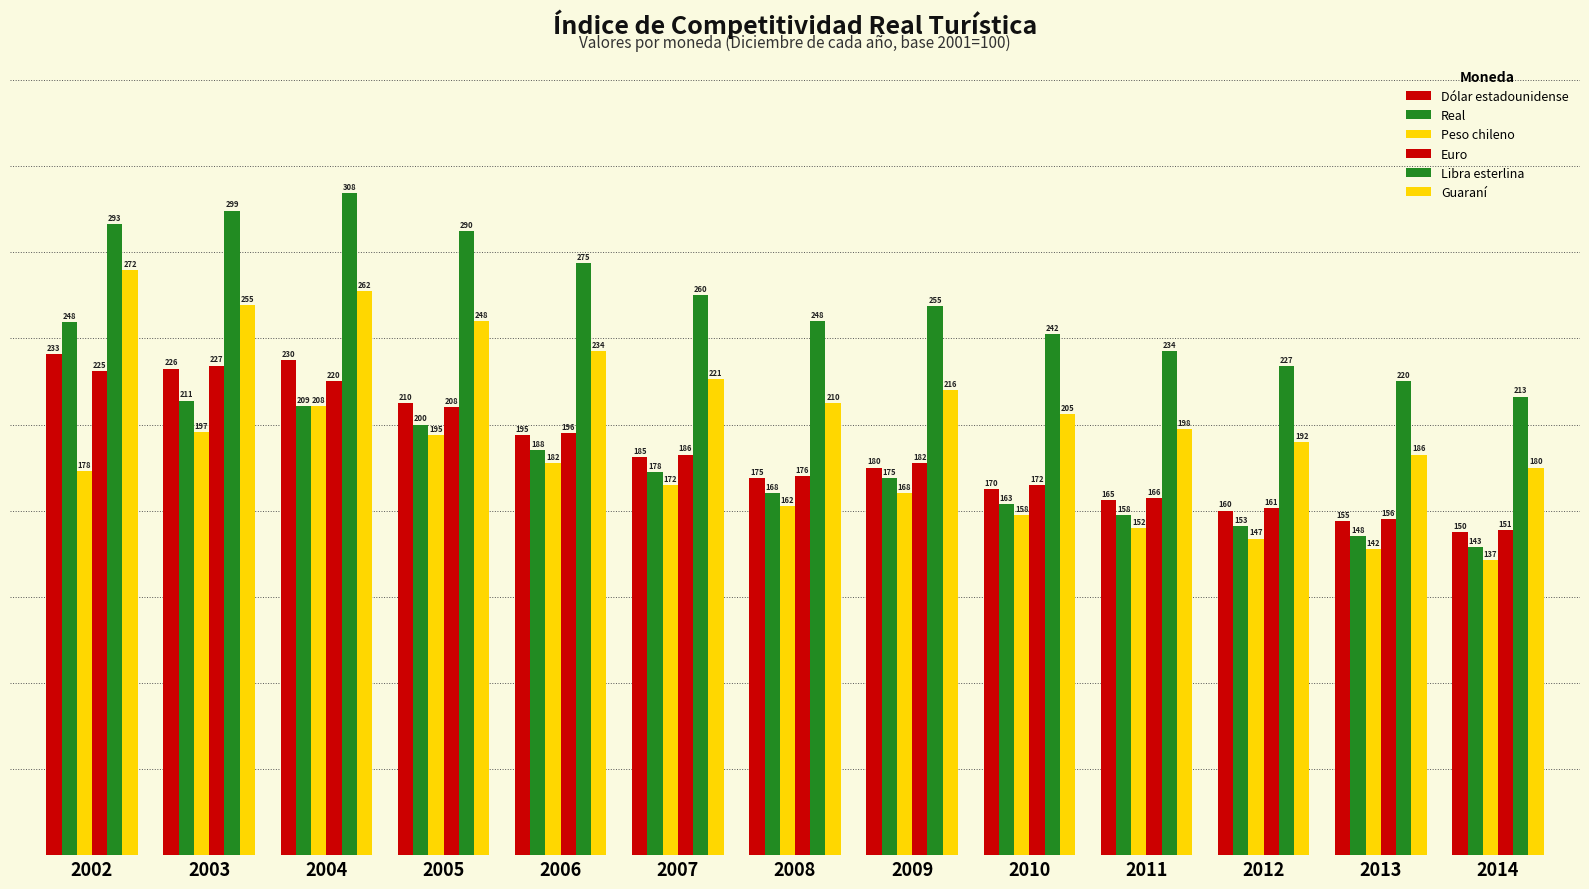

The Libra esterlina series shows 442.7 at 2008. True or false?

False